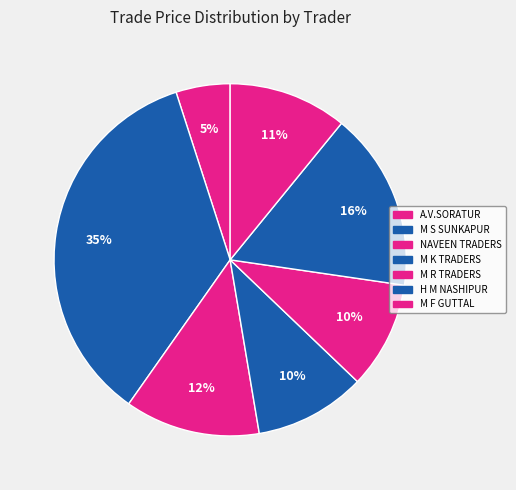

Count the number of slices in the pie.

7